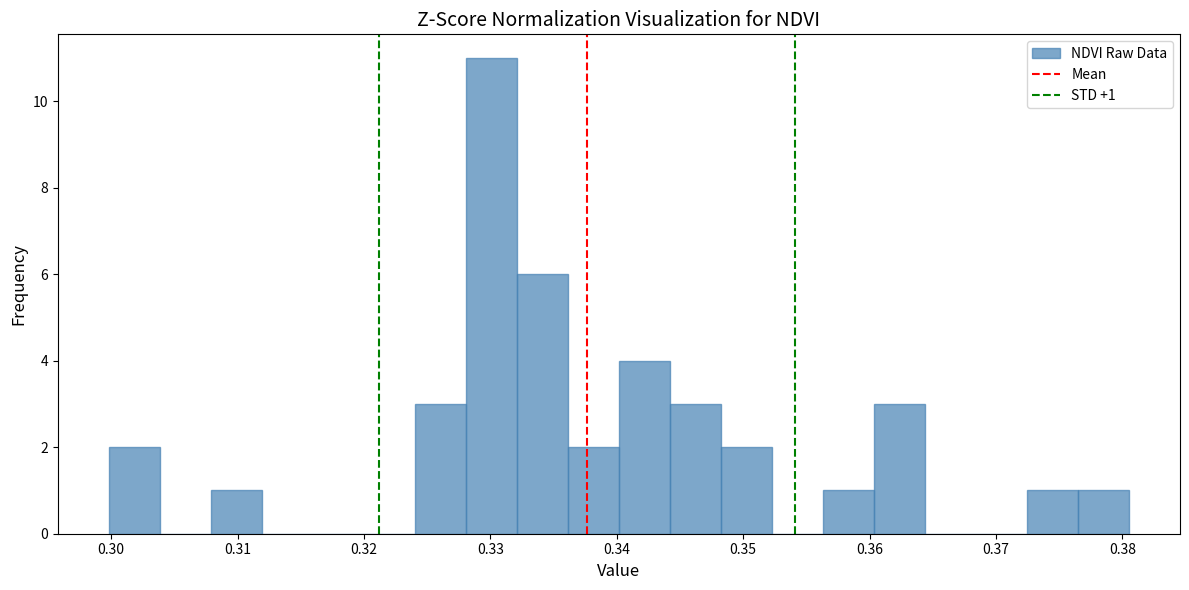

Which range on the x-axis has the tallest bar?

0.328 to 0.332